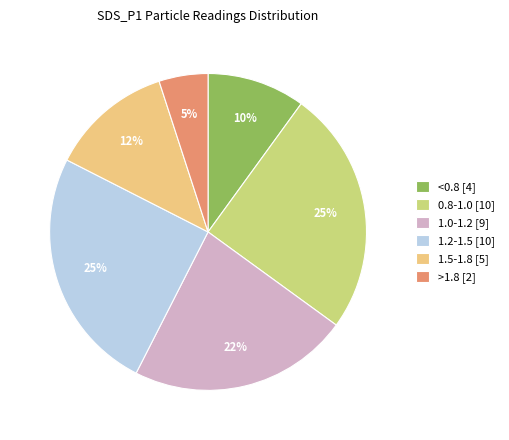

Is there a majority slice in this chart?

No